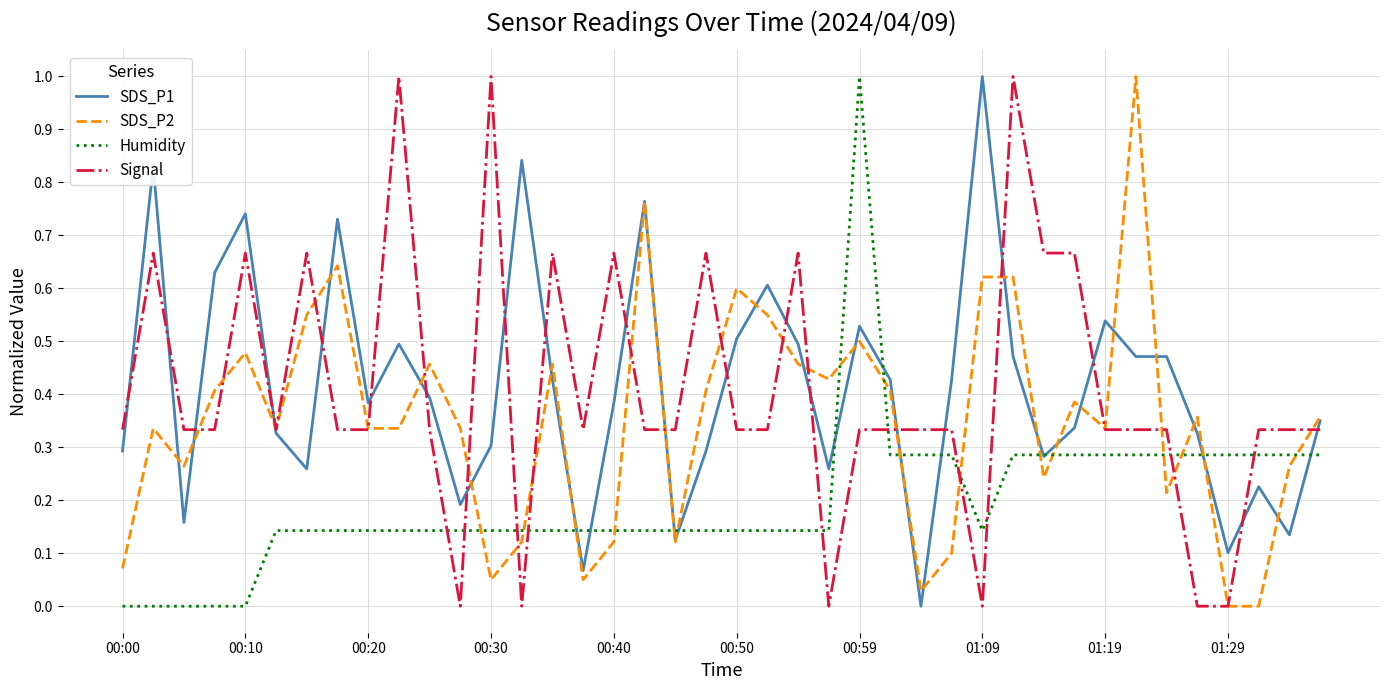

What is the highest value of the SDS_P2 series?

1.0